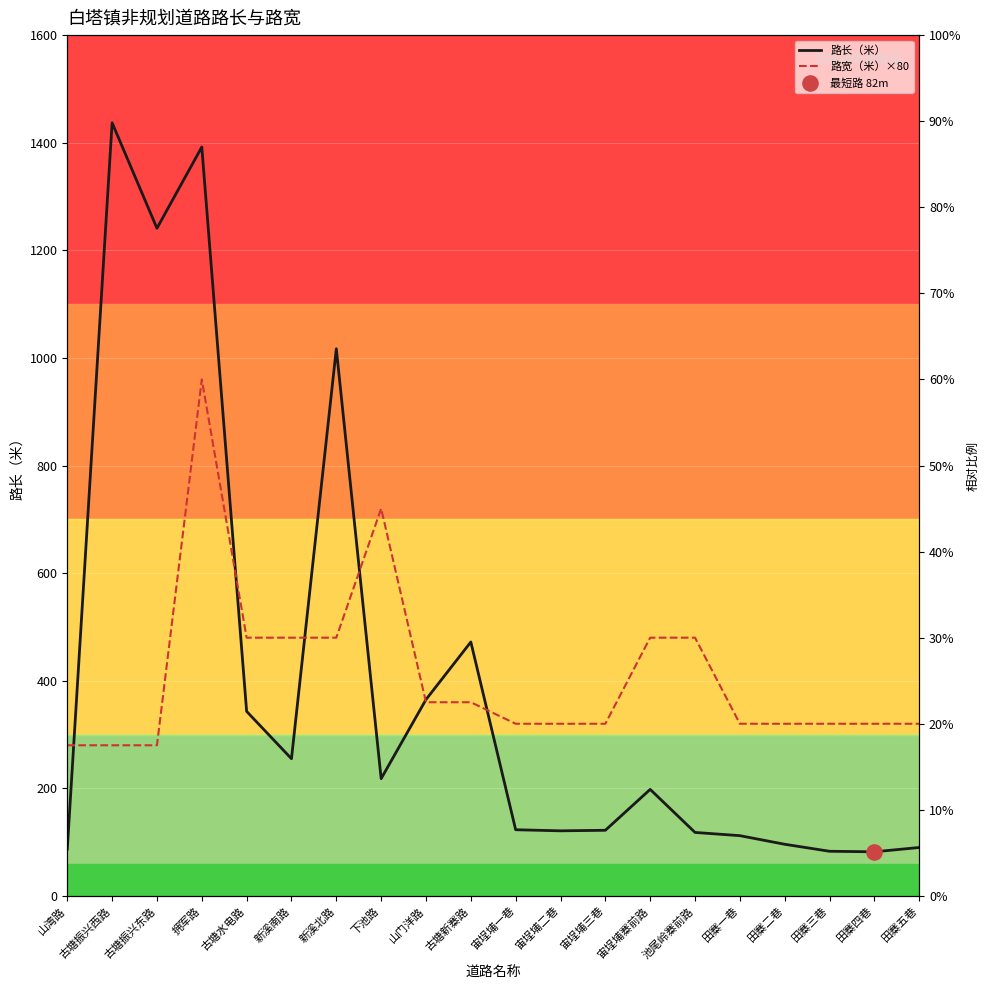

What is the total value across all series at 山湾路?

367